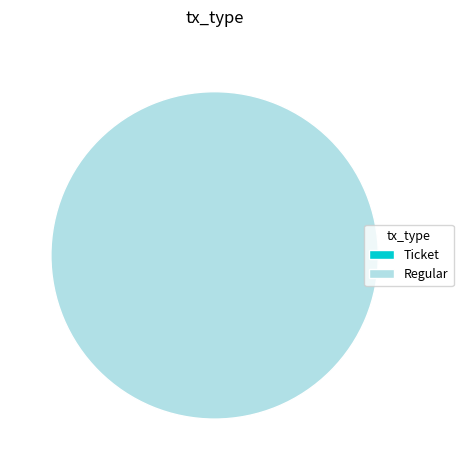

Which slice is the smallest?

Ticket